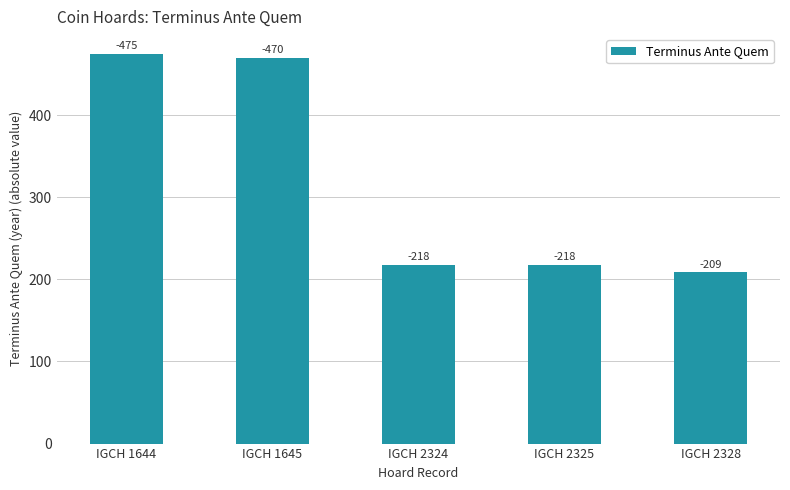

What is the sum of the values at IGCH 2325 and IGCH 2328?

427